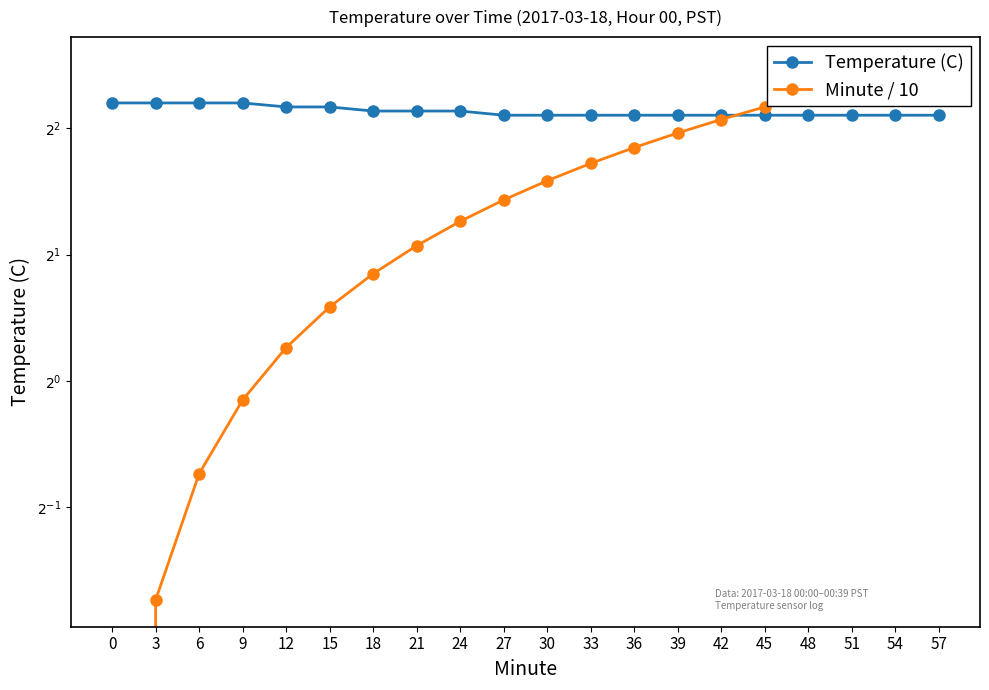

True or false: Minute / 10 and Temperature (C) intersect in this chart.

True